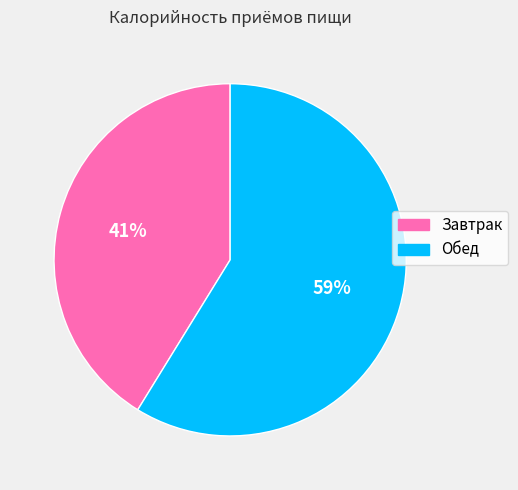

Is it true that Завтрак is 34% of the pie?

False